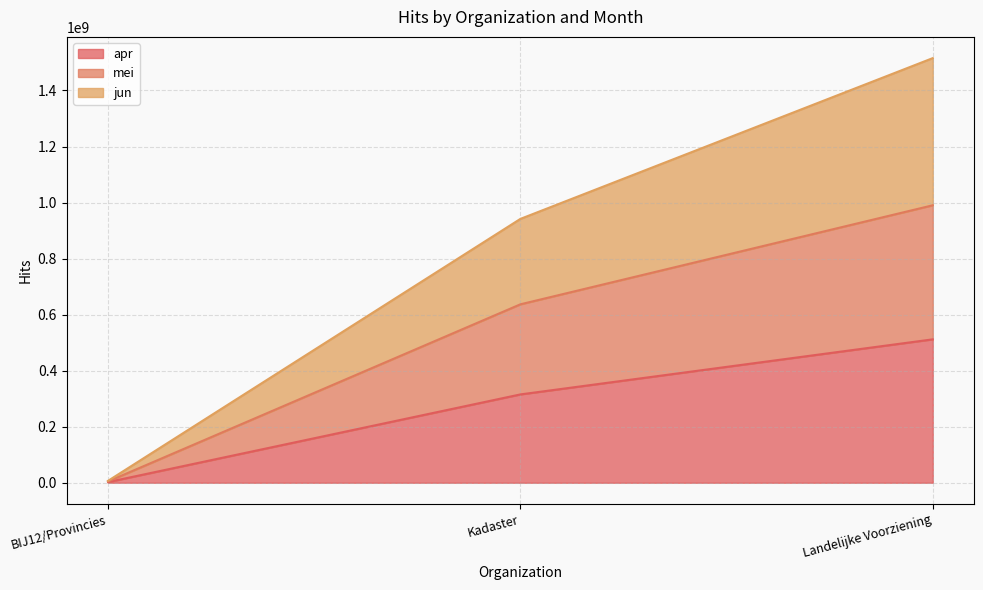

What is the value of the apr point at the 2nd from the left?

315218047